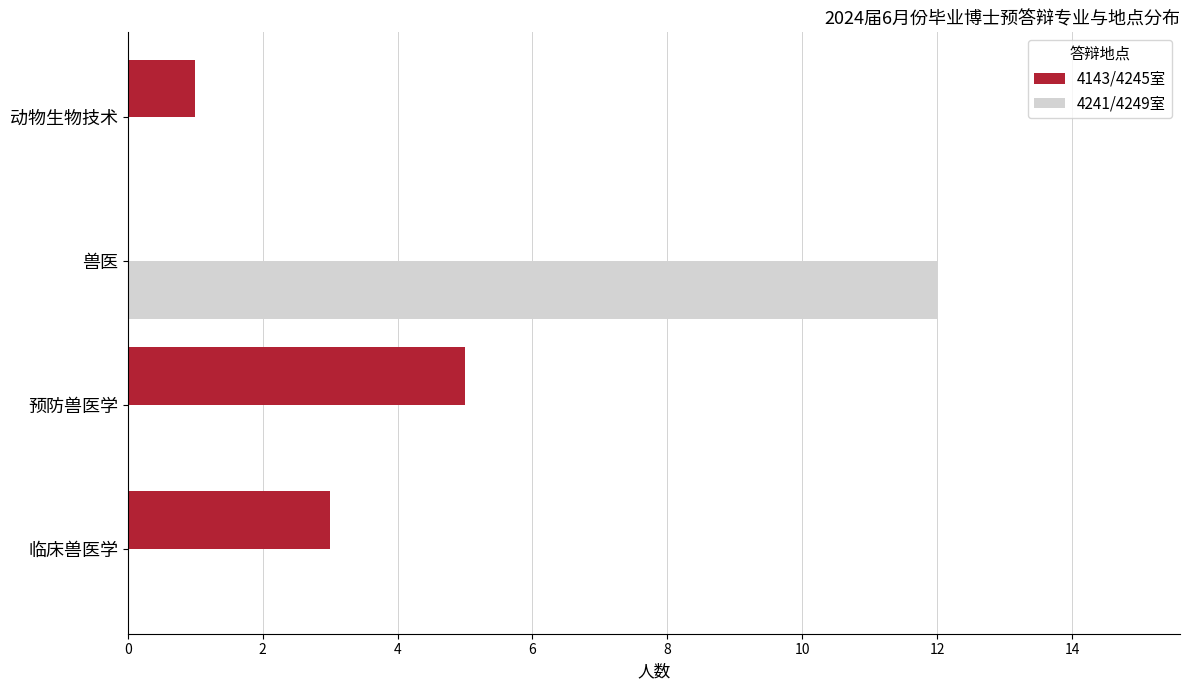

Which category has the highest value in the 4143/4245室 series?

预防兽医学